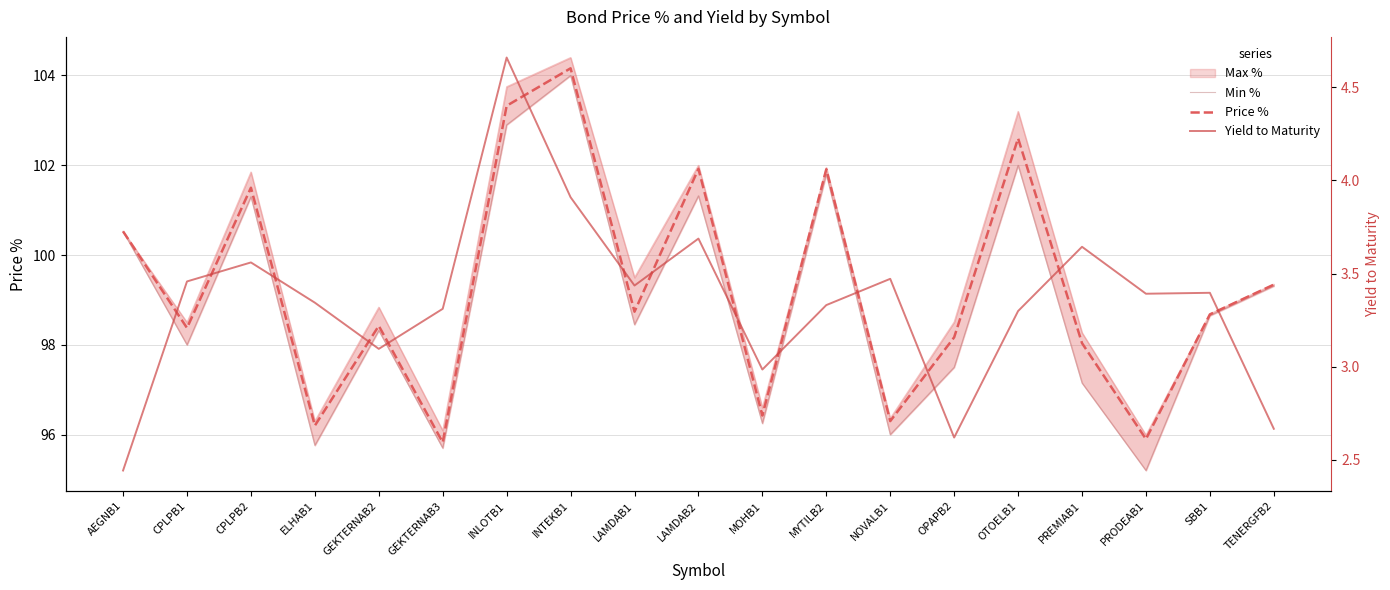

Which series has the widest spread of values?

Min %